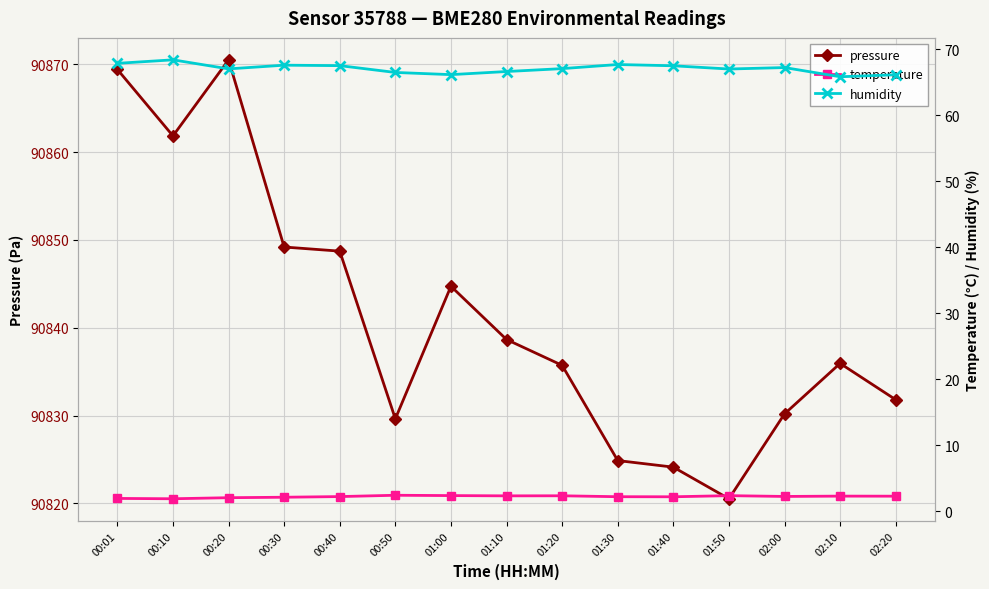

What is the difference between the highest and lowest values at 01:30?

90822.7